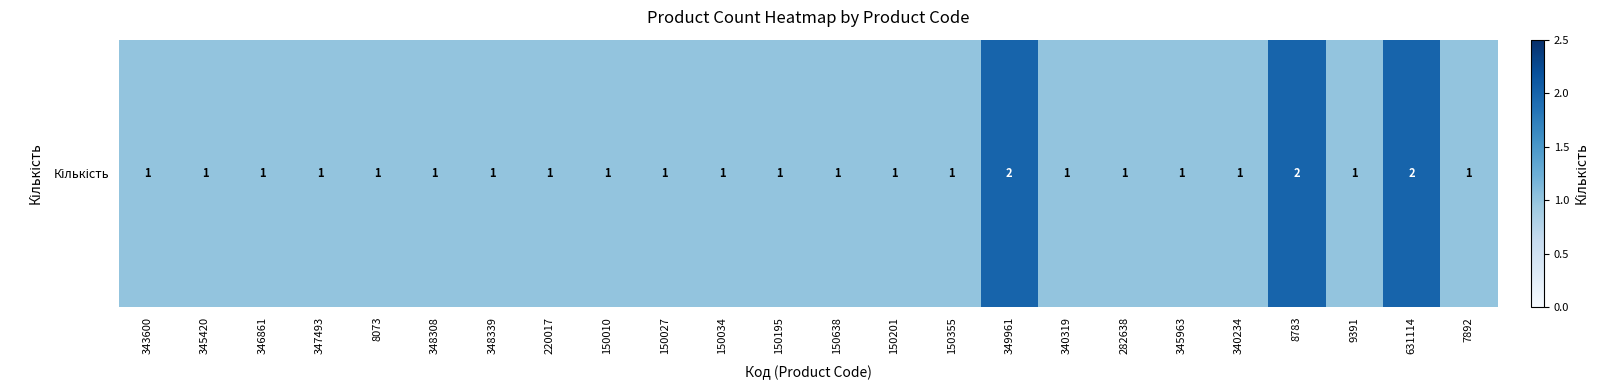

List the labels in order of value, smallest first.

343600, 345420, 346861, 347493, 8073, 348308, 348339, 220017, 150010, 150027, 150034, 150195, 150638, 150201, 150355, 340319, 282638, 345963, 340234, 9391, 7892, 349961, 8783, 631114